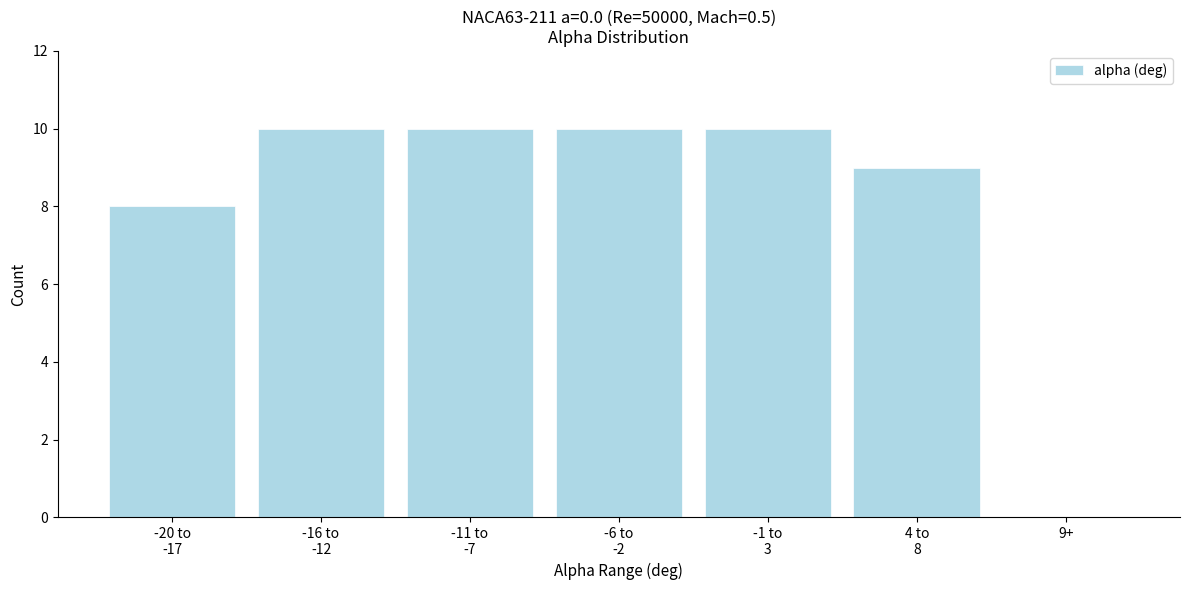

Is it true that the value at 9+ is 0?

True